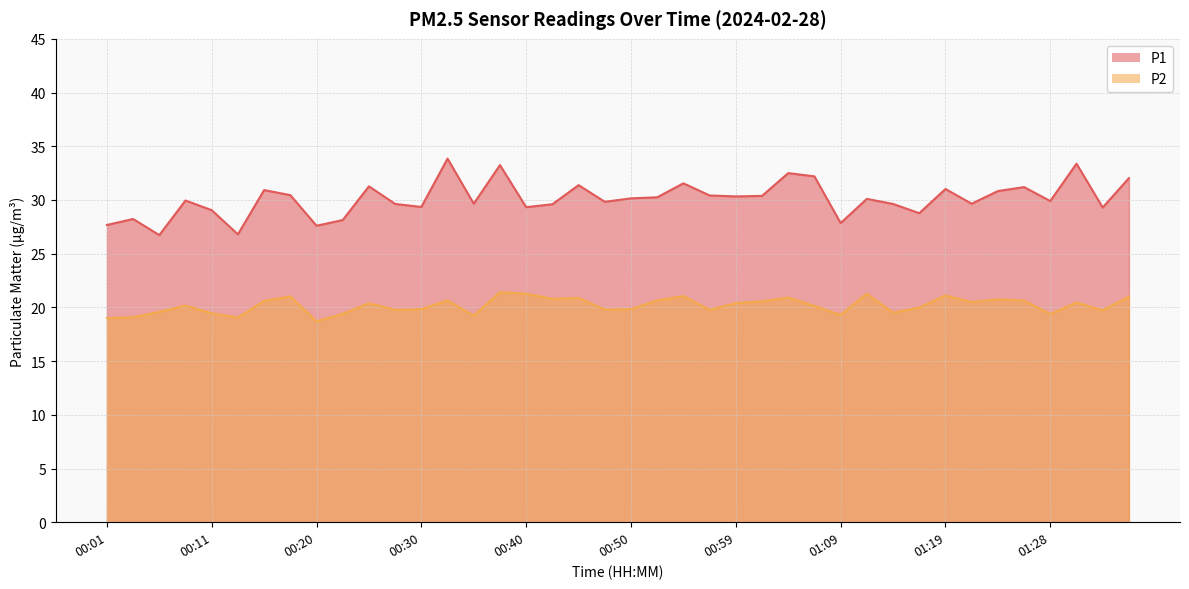

Where is P1 nearest to the value 30?

00:08